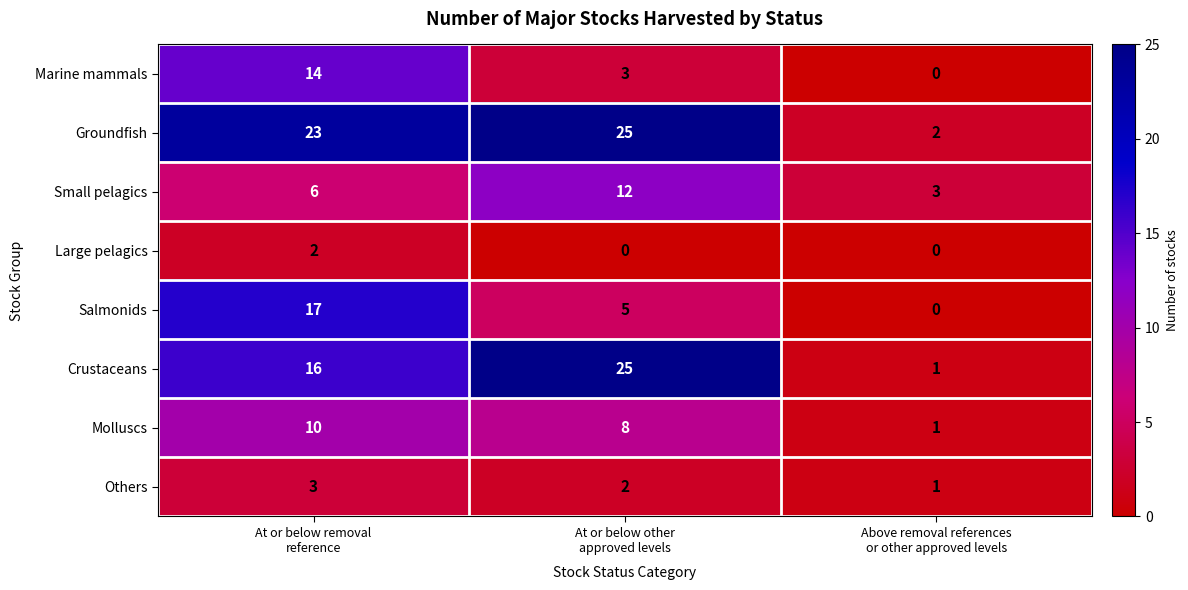

Which series changed the most between At or below removal
reference and At or below other
approved levels?

Salmonids